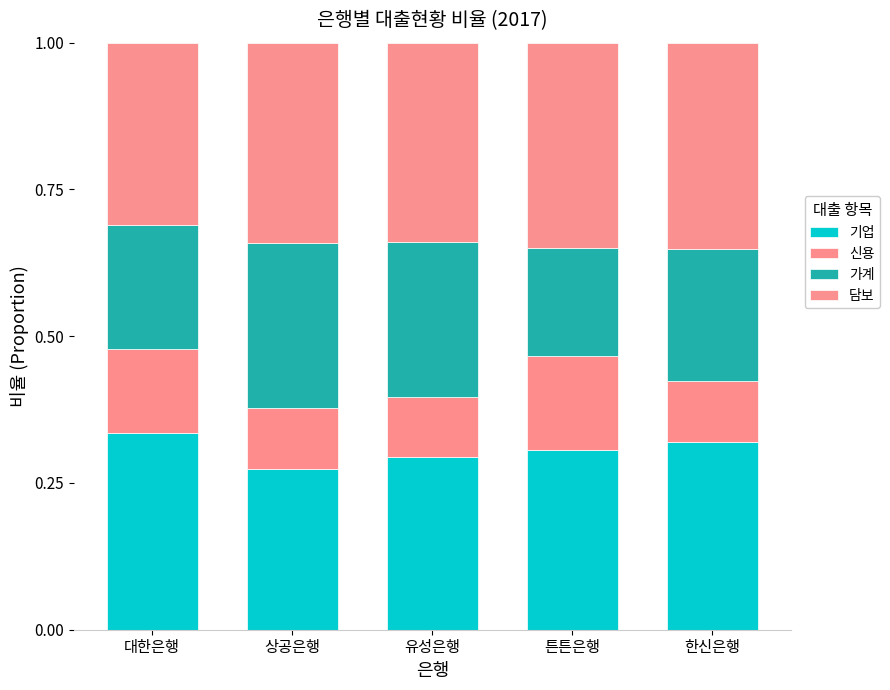

Does the chart contain stacked bars?

Yes